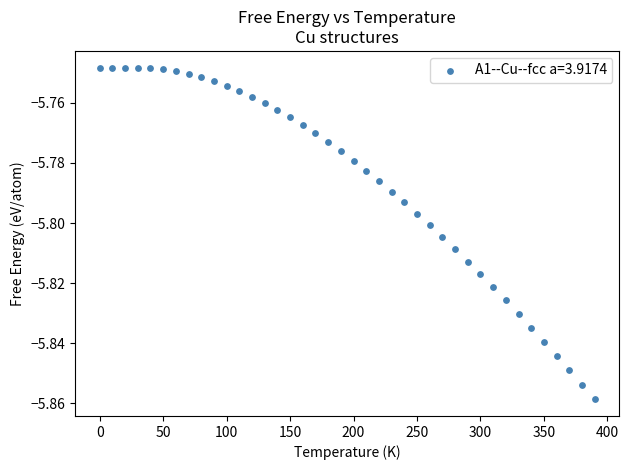

What is the range of X values (max minus min)?

390.0